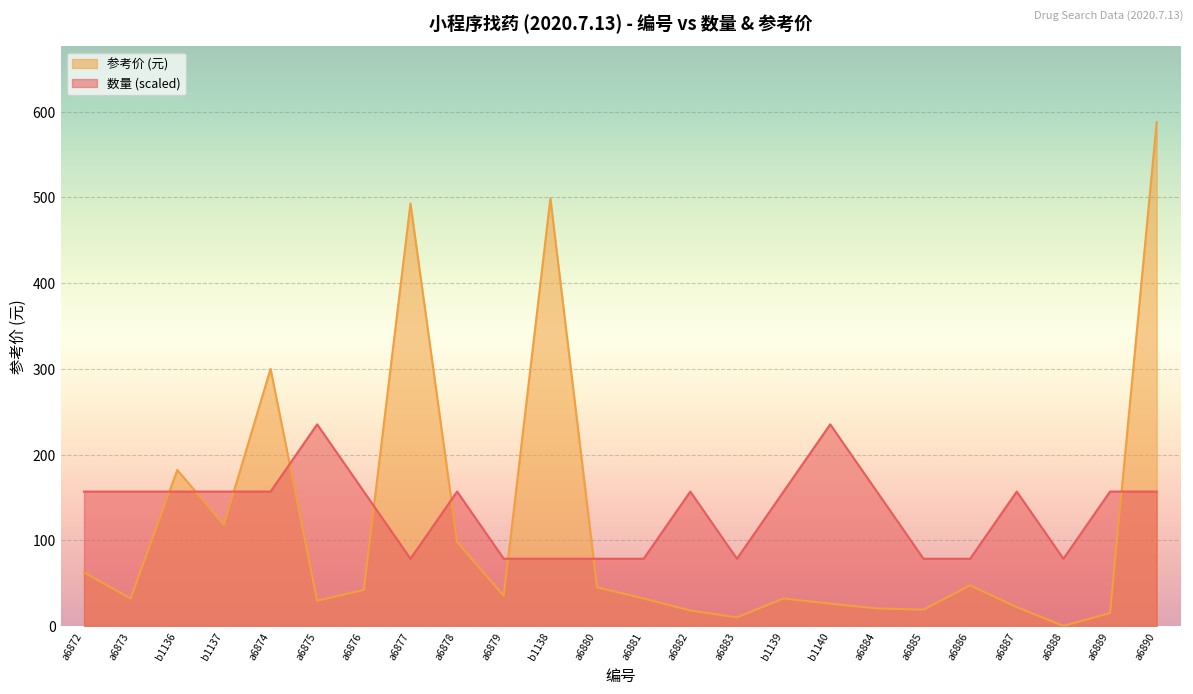

Where do 数量 and 参考价 first cross each other?

a6873 and b1136